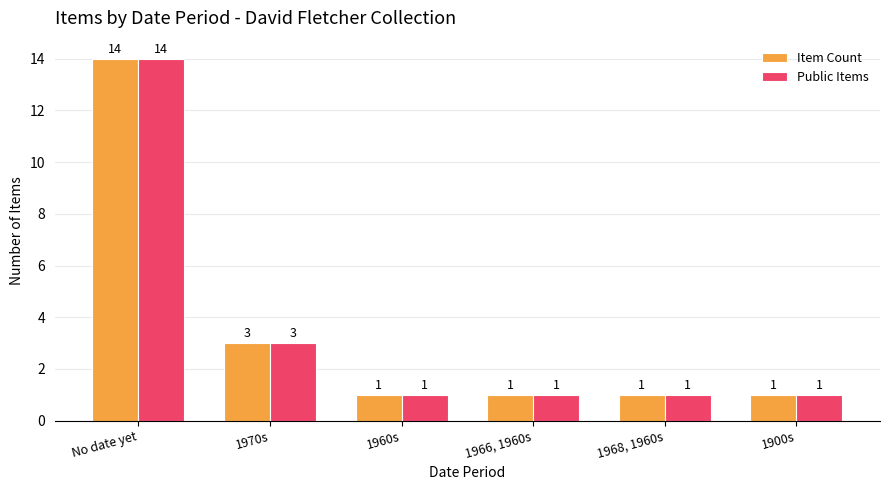

The Public Items series shows 1 at 1960s. True or false?

True